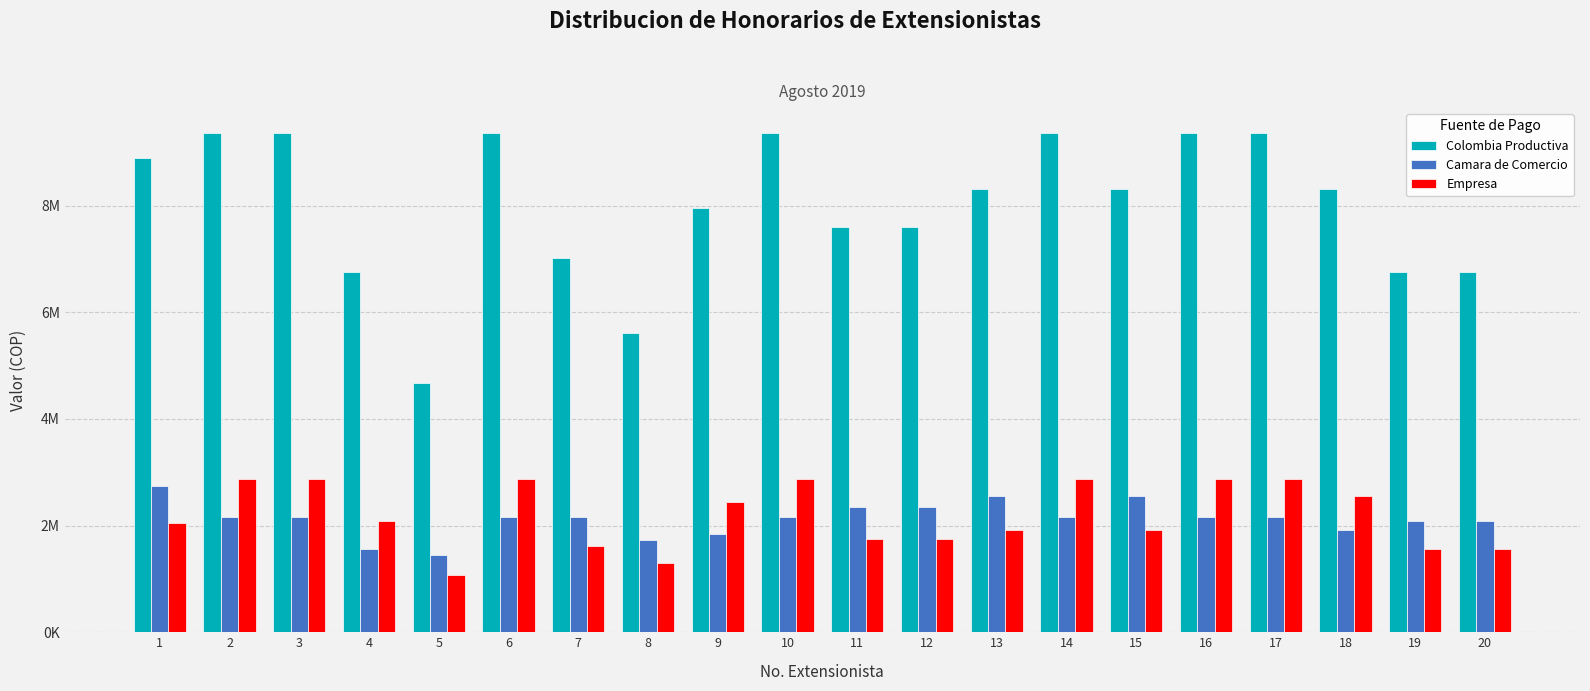

Does the chart contain stacked bars?

No